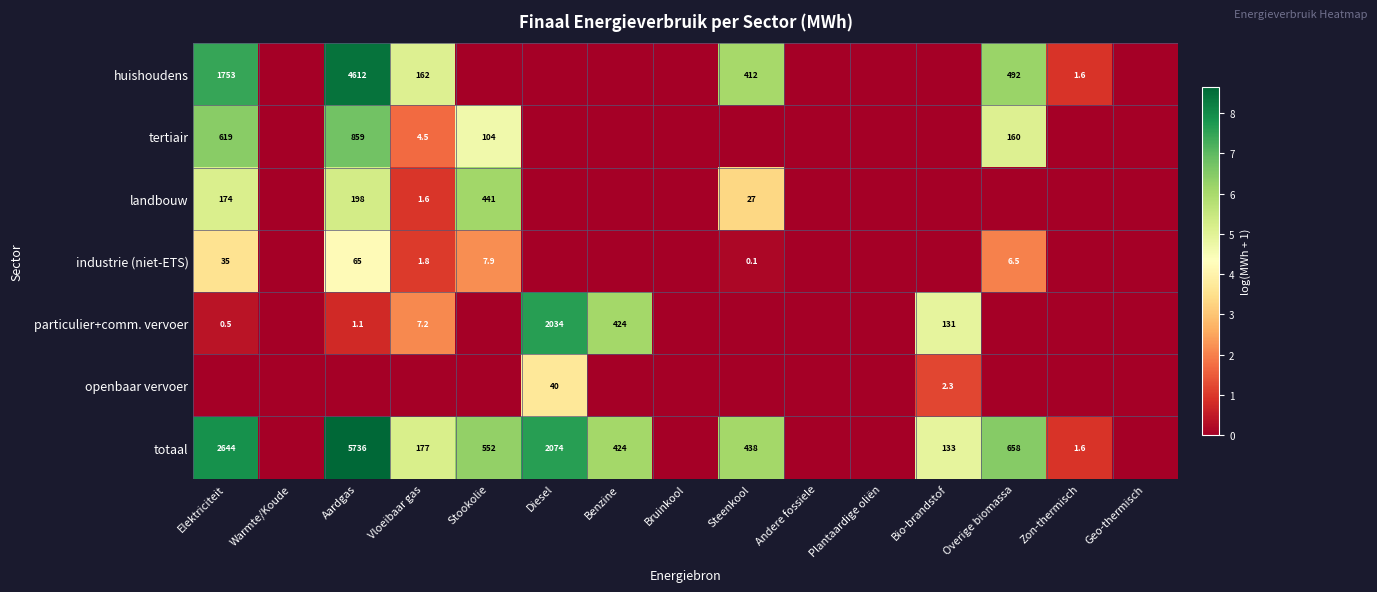

How many series are shown in this chart?

7